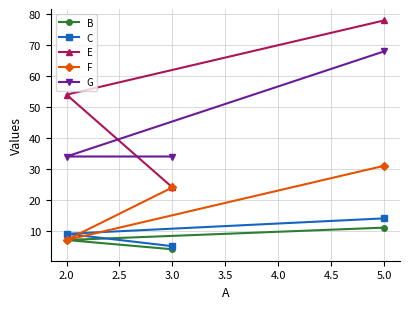

Reading left to right, list all the values displayed in this chart.

B: 2.0=7	3.0=4	5.0=11
C: 2.0=9	3.0=5	5.0=14
E: 2.0=54	3.0=24	5.0=78
F: 2.0=7	3.0=24	5.0=31
G: 2.0=34	3.0=34	5.0=68